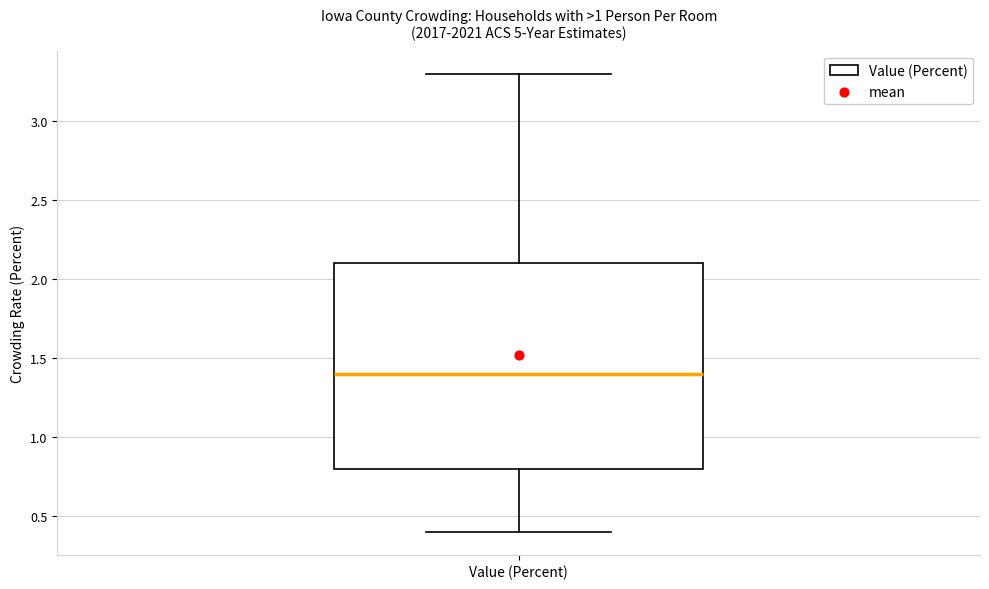

Transcribe this box plot: give where the median line is, the range the box spans, and where the two whiskers end, as read against the y-axis. The values are not printed on the chart, so give them approximately, as read against the axis.

median 1.4, box 0.8 to 2.1, whiskers 0.4 to 3.3